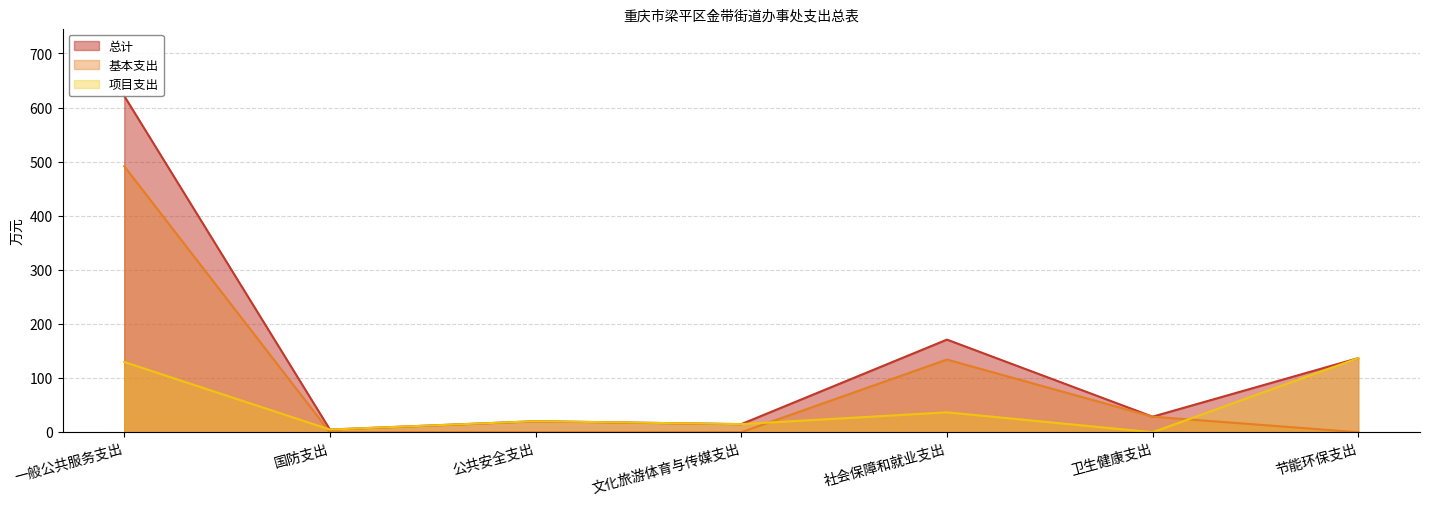

What is the average value of the 项目支出 series?

49.2